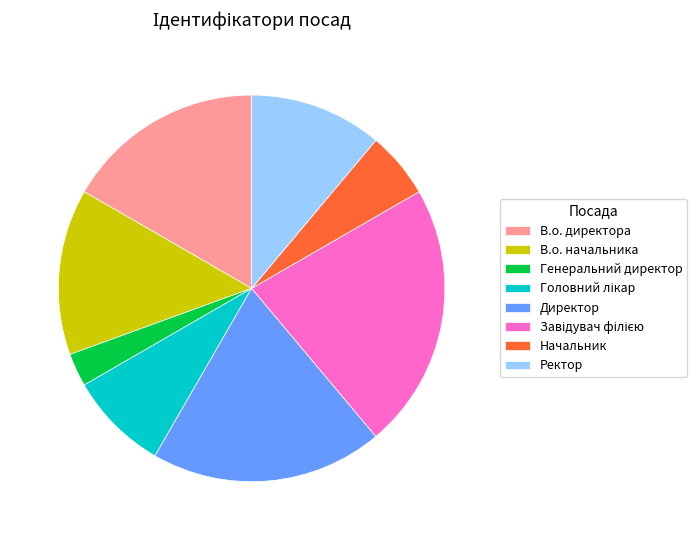

Between Начальник and В.о. директора, which is larger?

В.о. директора